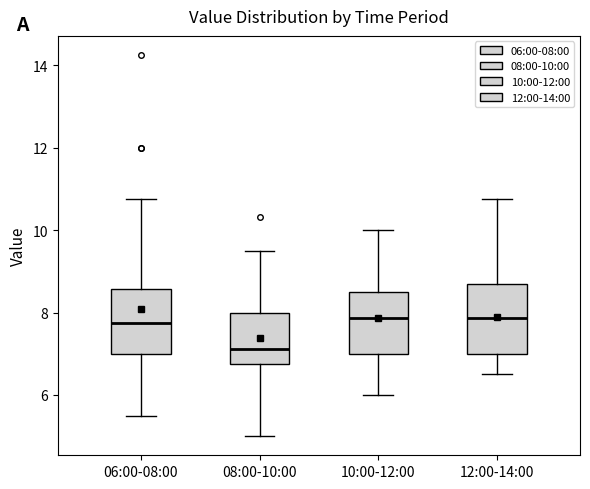

Reading left to right, read every box against the y-axis: the position of its median line, the range the box covers, and the ends of its whiskers. The values are not printed on the chart, so give them approximately, as read against the axis.

06:00-08:00: median 7.8, box 7.0 to 8.6, whiskers 5.6 to 10.8
08:00-10:00: median 7.2, box 6.8 to 8.0, whiskers 5.0 to 9.6
10:00-12:00: median 7.8, box 7.0 to 8.6, whiskers 6.0 to 10.0
12:00-14:00: median 7.8, box 7.0 to 8.6, whiskers 6.6 to 10.8